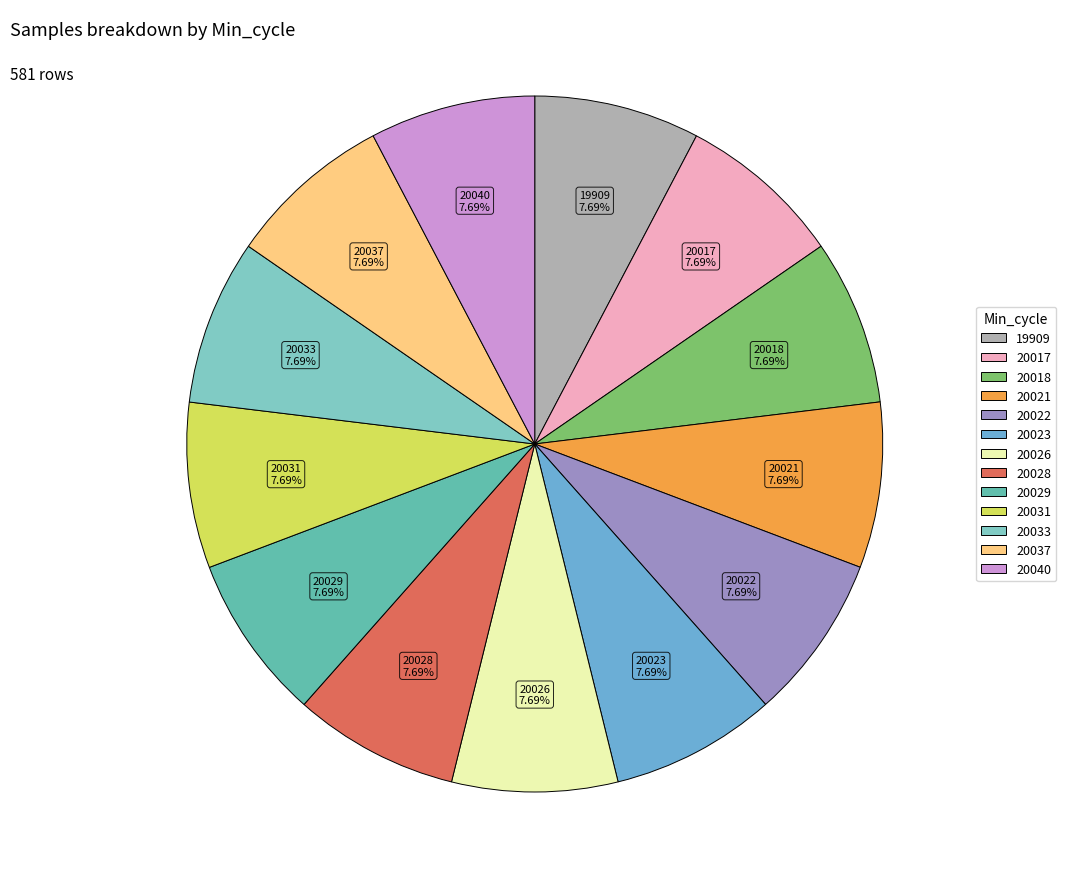

Does 20029 represent more than half of the total?

No